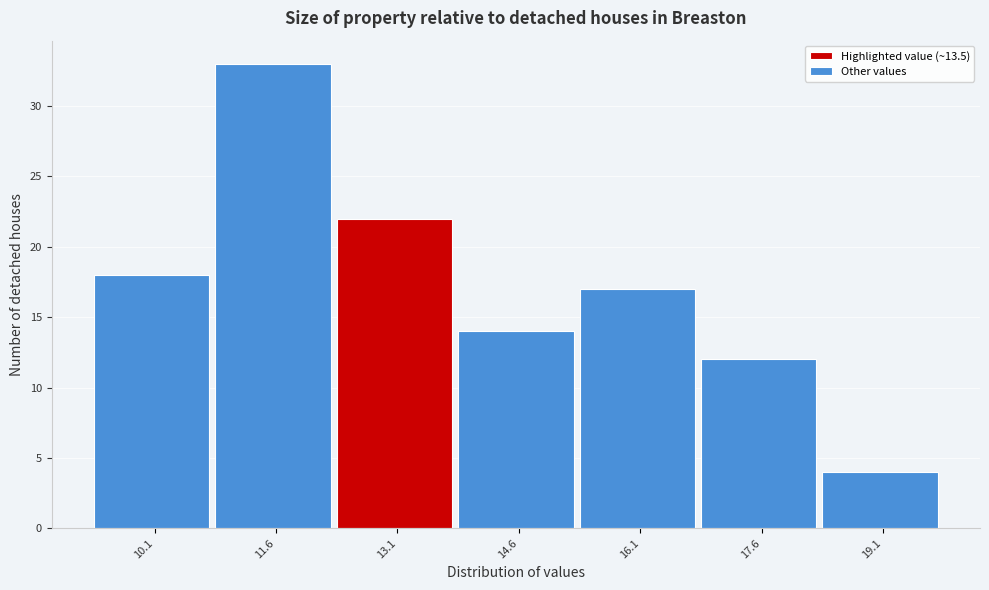

Reading right to left, what are all the values shown in this chart?

4	12	17	14	22	33	18